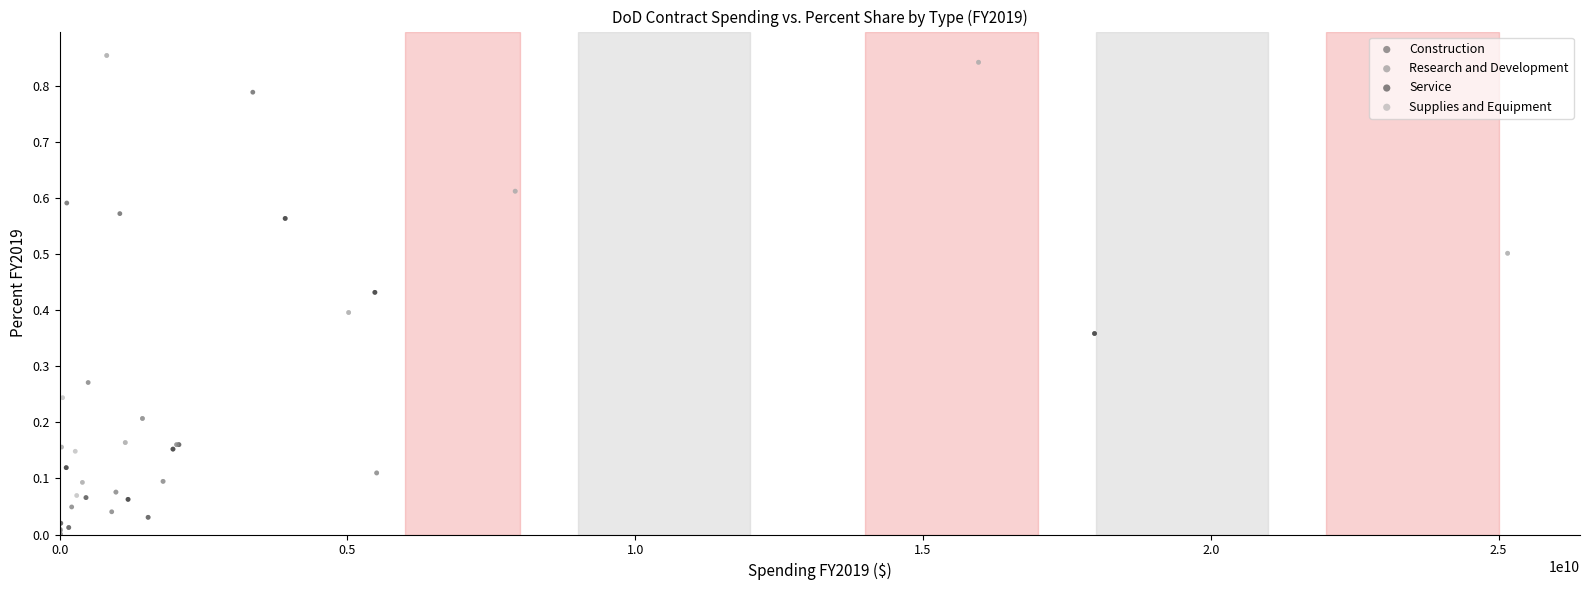

What are all the series names shown in the legend?

Construction, Research and Development, Service, Supplies and Equipment